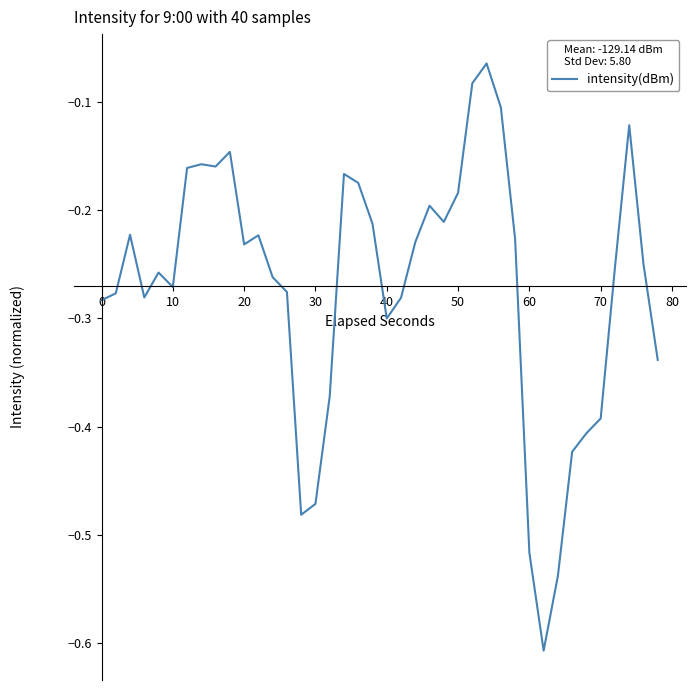

How many distinct data groups are displayed?

1